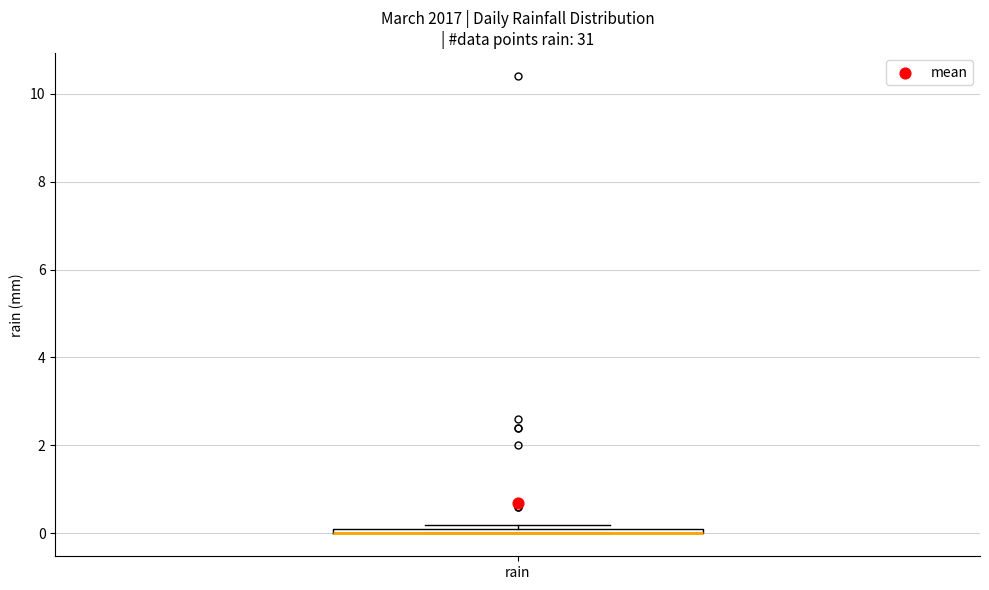

Where is the lower edge of the box for rain on the y-axis? The values are not printed on the chart, so give them approximately, as read against the axis.

0.0